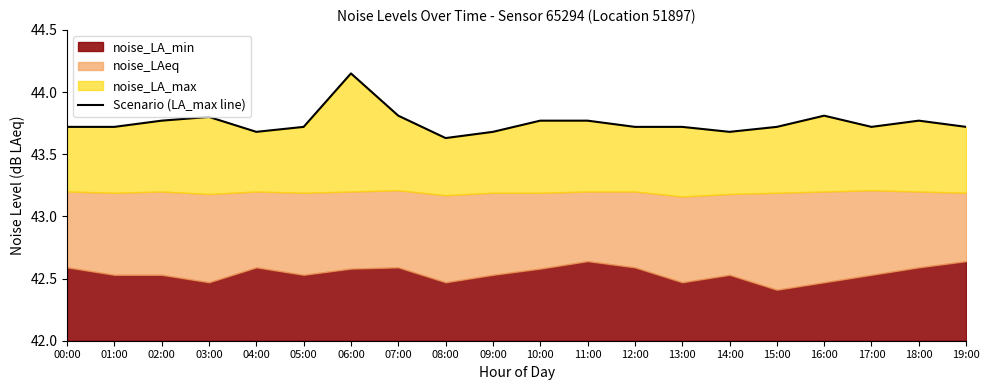

How many points are higher than both their immediate neighbors (excluding endpoints)?

4